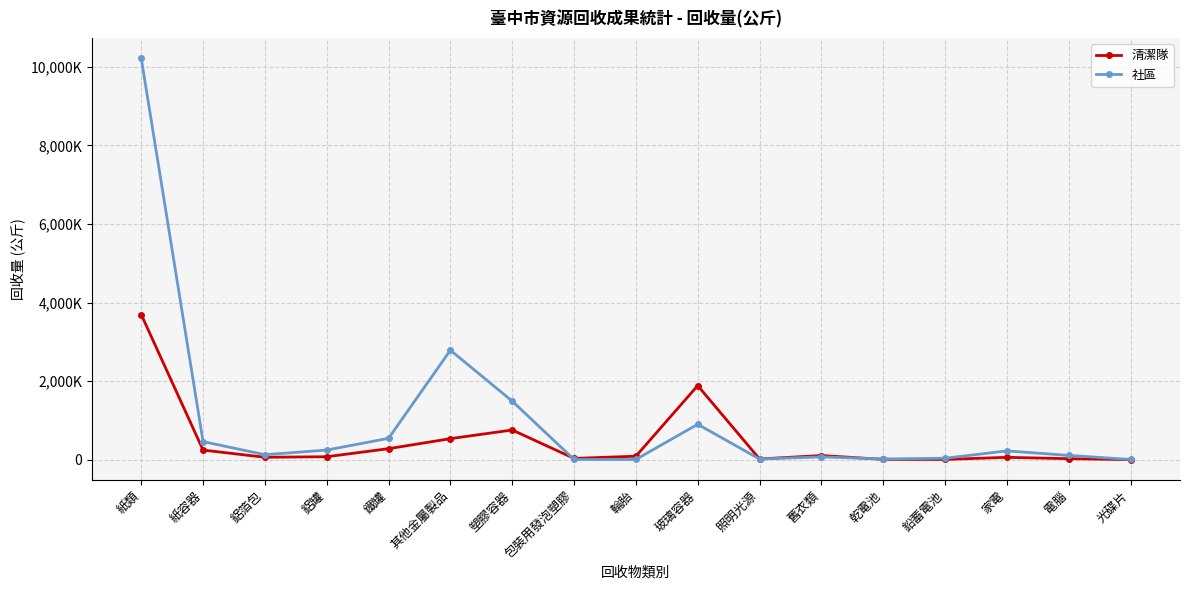

What is the sum of the 清潔隊 values at 紙容器 and 紙類?

3944263